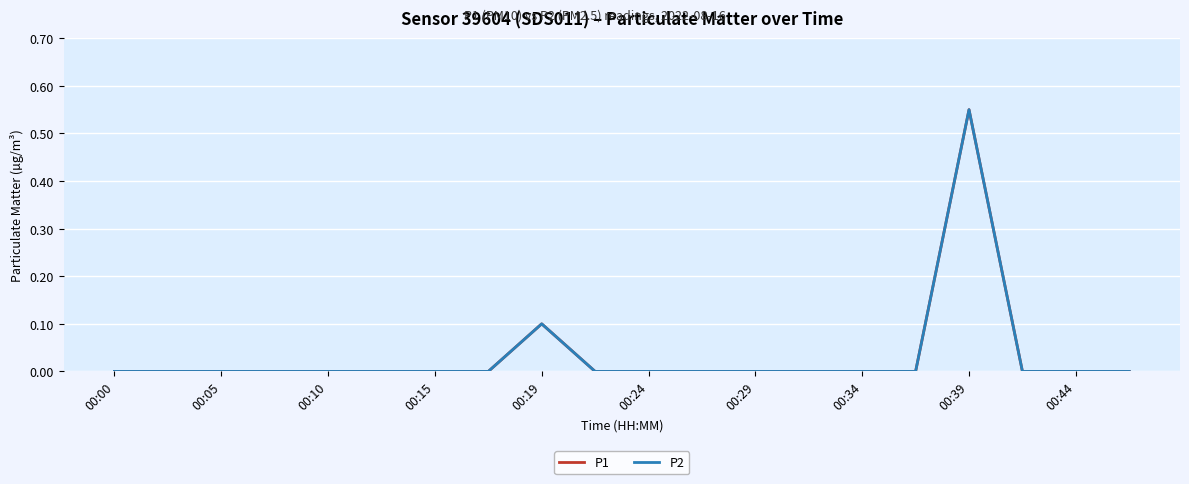

True or false: P2 and P1 intersect in this chart.

False